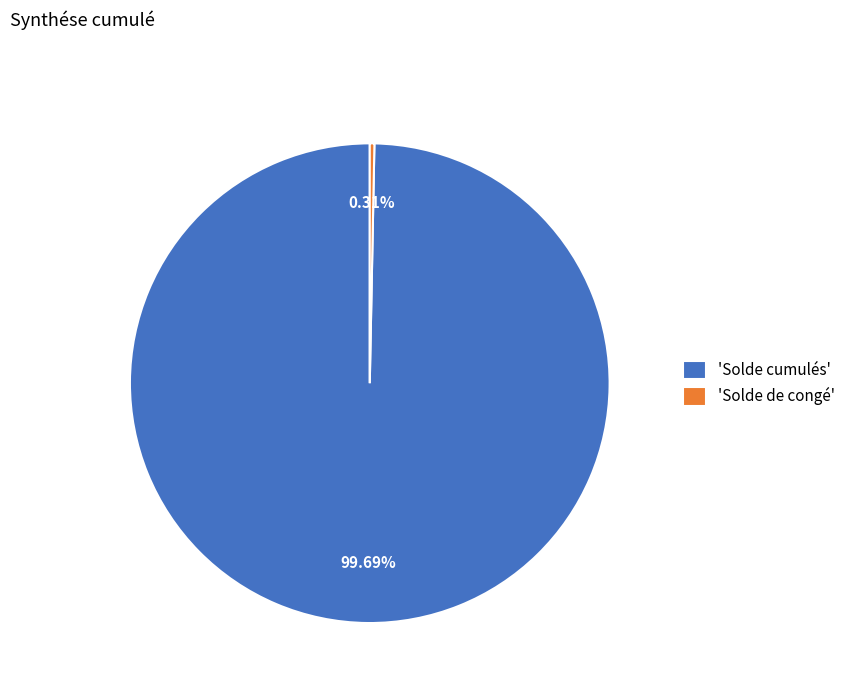

Which slice is the smallest?

'Solde de congé'